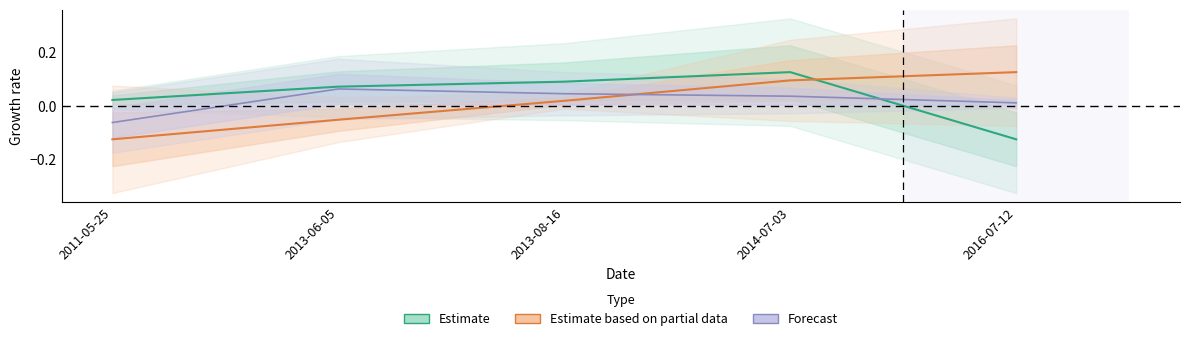

What is the minimum value for Estimate?

-0.1